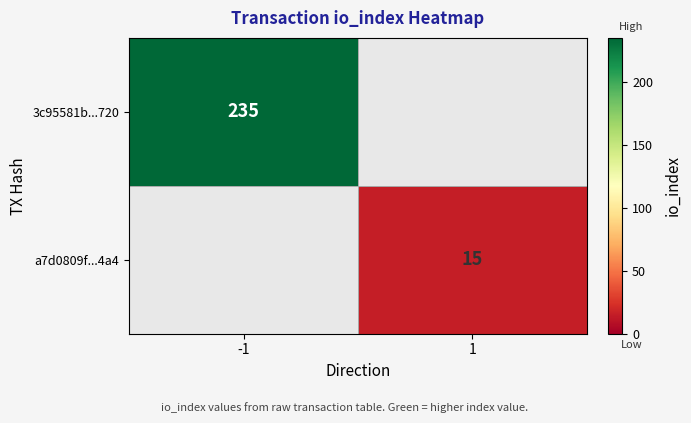

The 3c95581b...720 series shows 67.4 at -1. True or false?

False